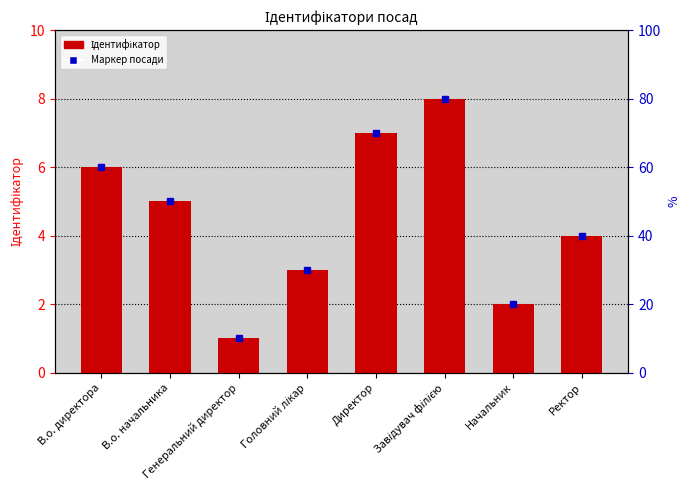

Reading right to left, transcribe all the data shown in this chart.

Ректор=4	Начальник=2	Завідувач філією=8	Директор=7	Головний лікар=3	Генеральний директор=1	В.о. начальника=5	В.о. директора=6